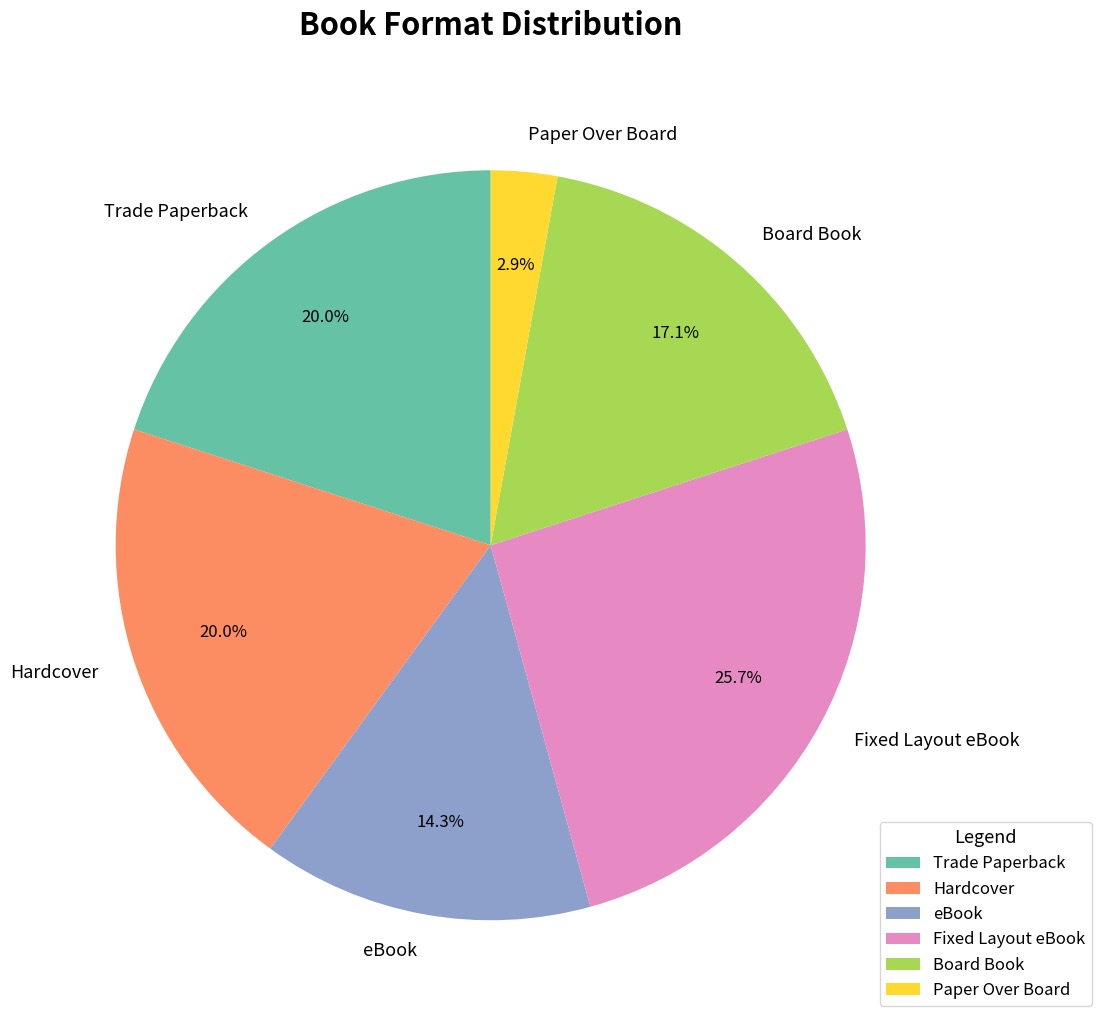

Is Fixed Layout eBook the majority of the pie?

No